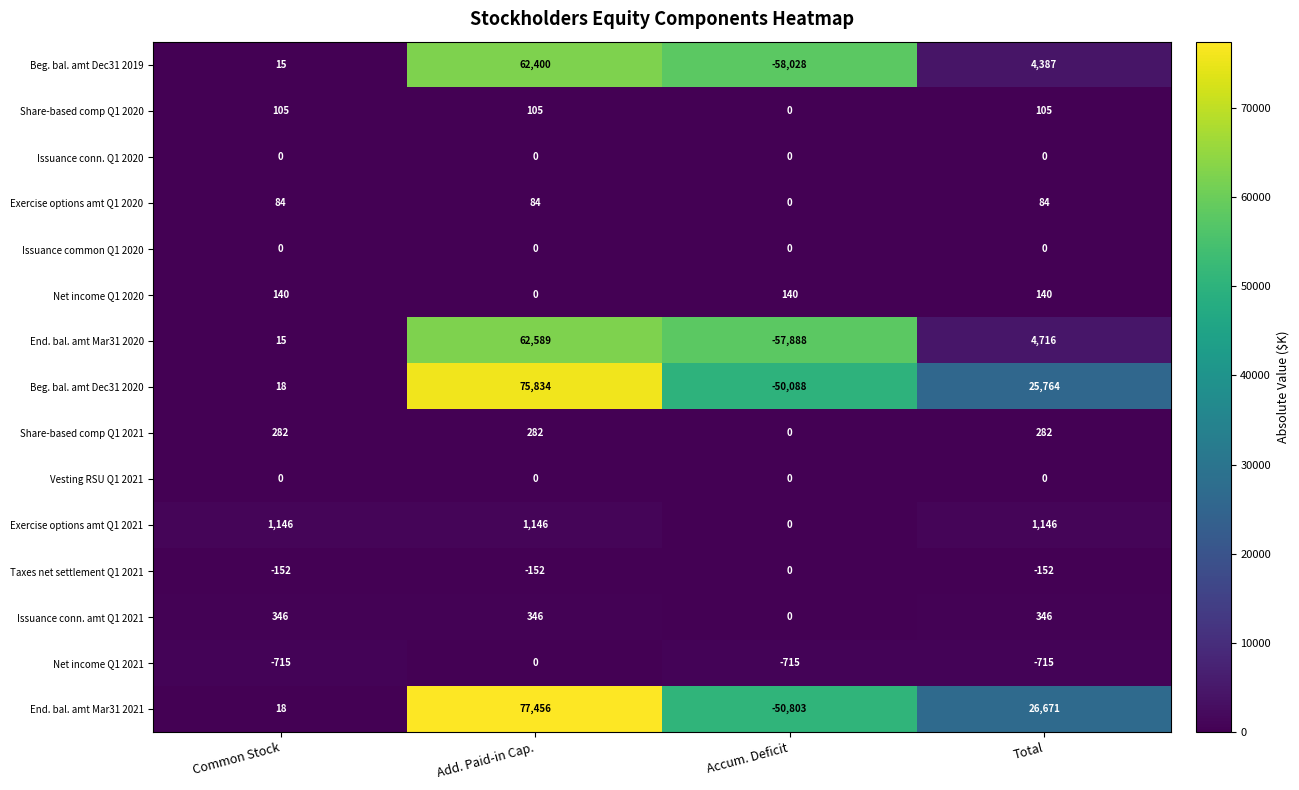

Which series has the widest spread of values?

End. bal. amt Mar31 2021